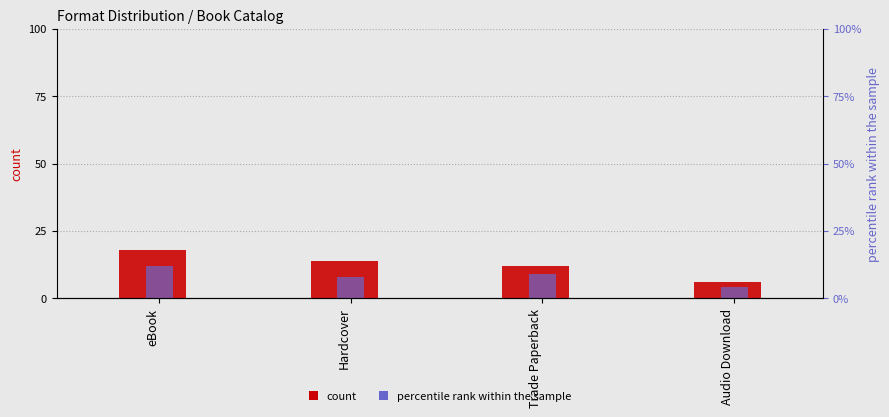

Reading left to right, list all the values displayed in this chart.

count: eBook=18	Hardcover=14	Trade Paperback=12	Audio Download=6
percentile rank within the sample: eBook=12	Hardcover=8	Trade Paperback=9	Audio Download=4